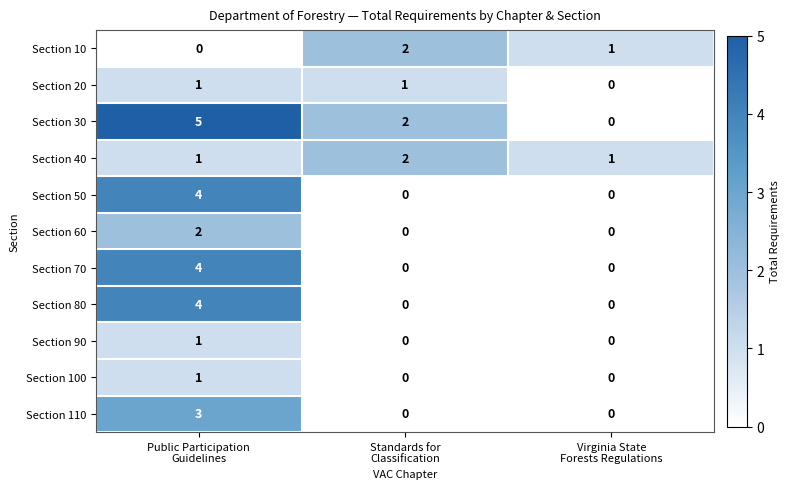

Which series has the largest range (max minus min)?

Section 30